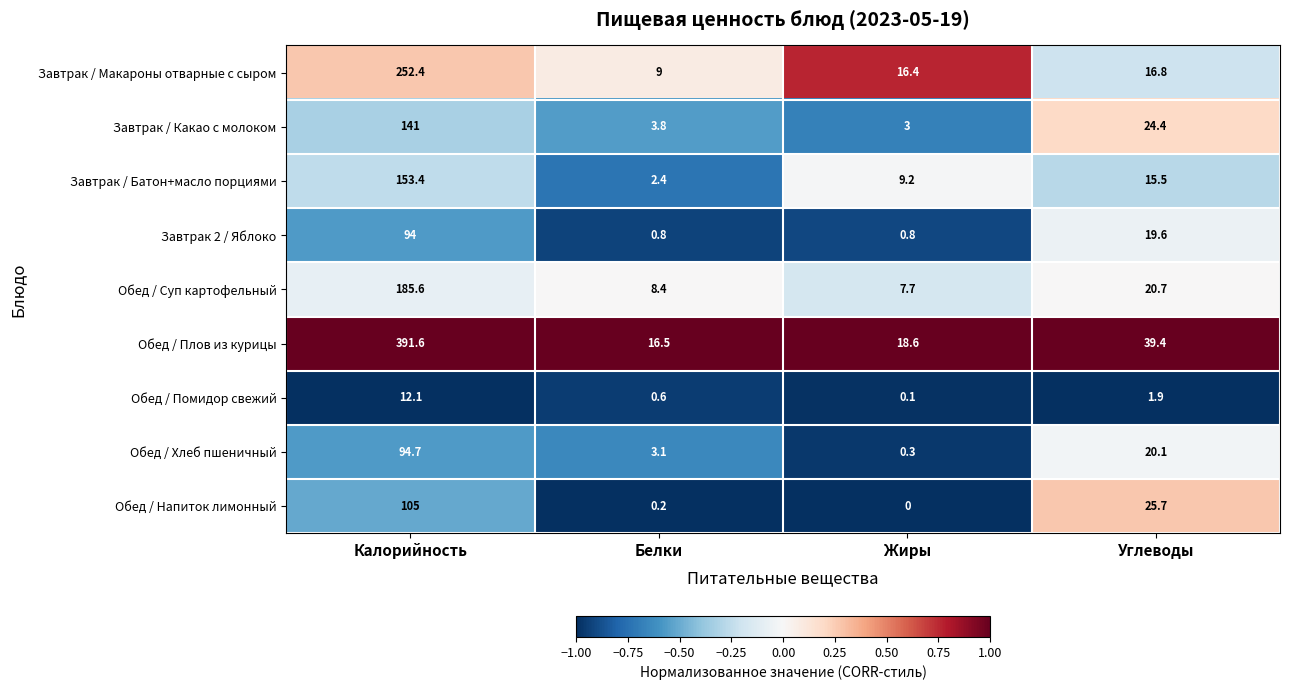

How many values in the Обед / Суп картофельный series exceed 20?

2